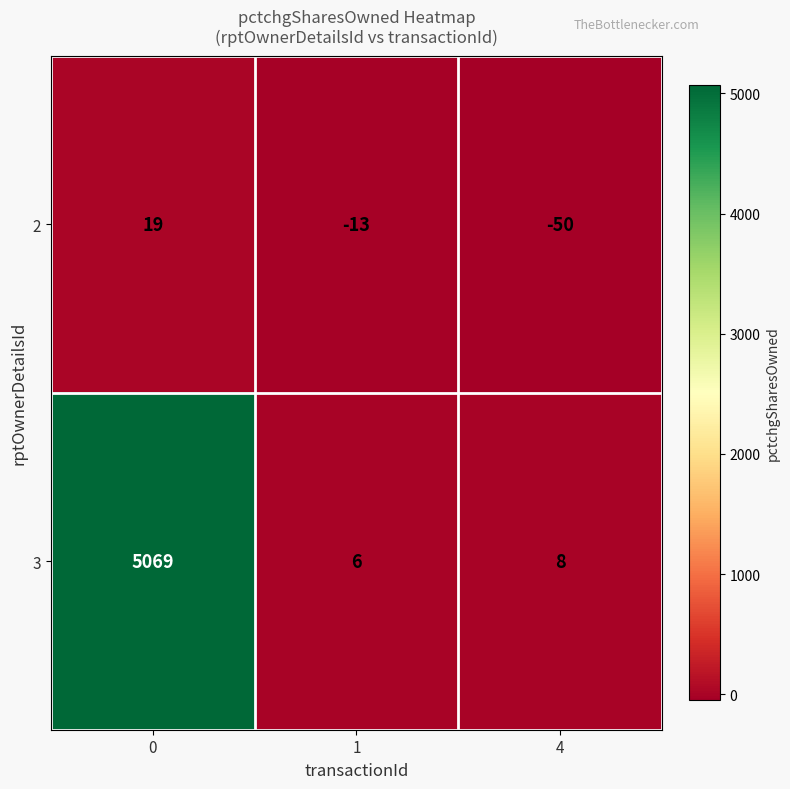

Which series has the largest total across all categories?

3